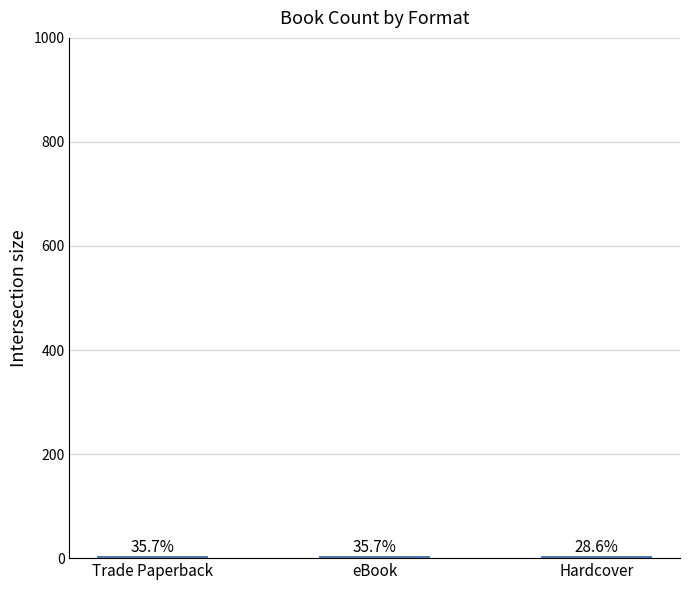

What is the smallest value displayed?

4